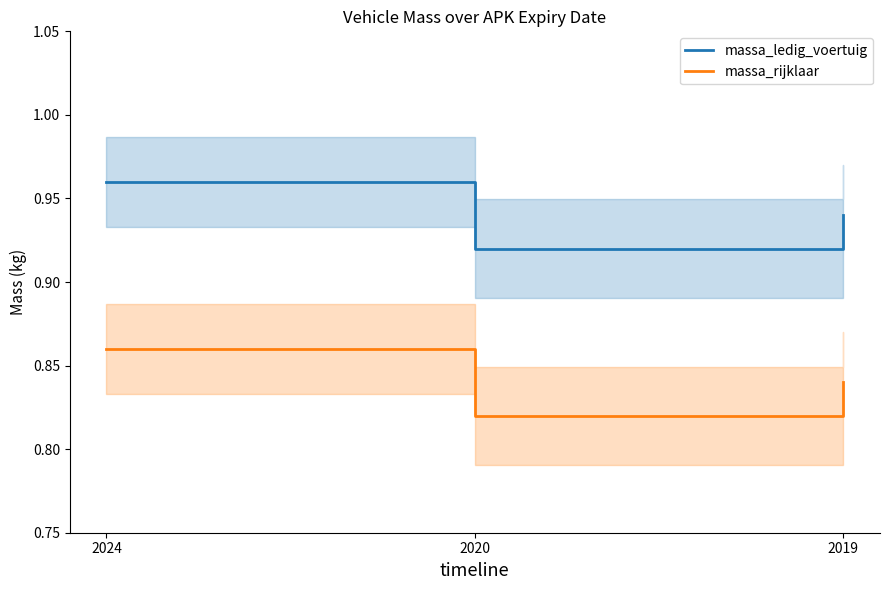

Reading right to left, what are all the values shown in this chart?

massa_ledig_voertuig: 2019=0.9	2020=0.9	2024=1.0
massa_rijklaar: 2019=0.8	2020=0.8	2024=0.9